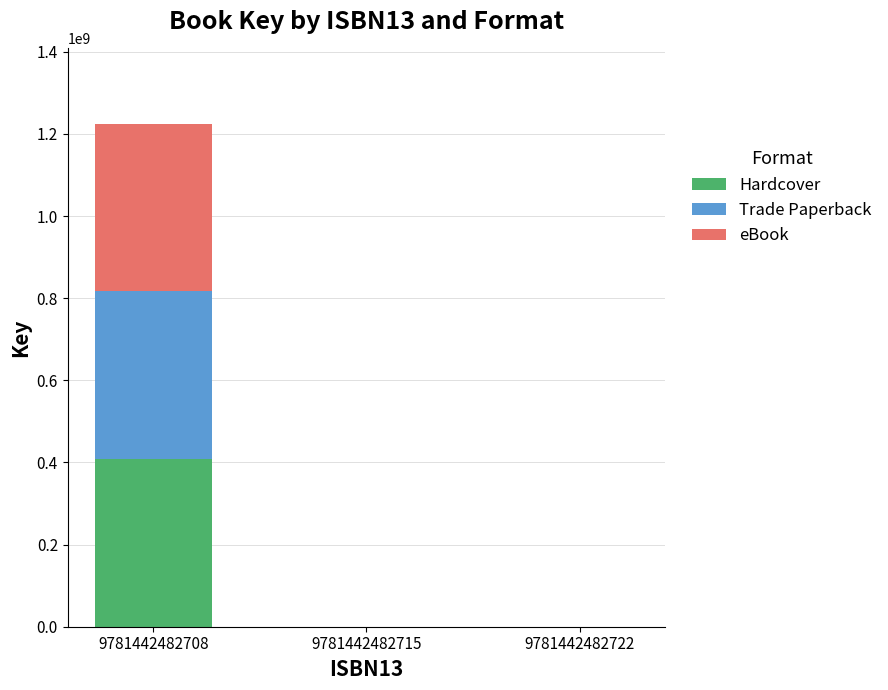

What are all the series names shown in the legend?

Hardcover, Trade Paperback, eBook